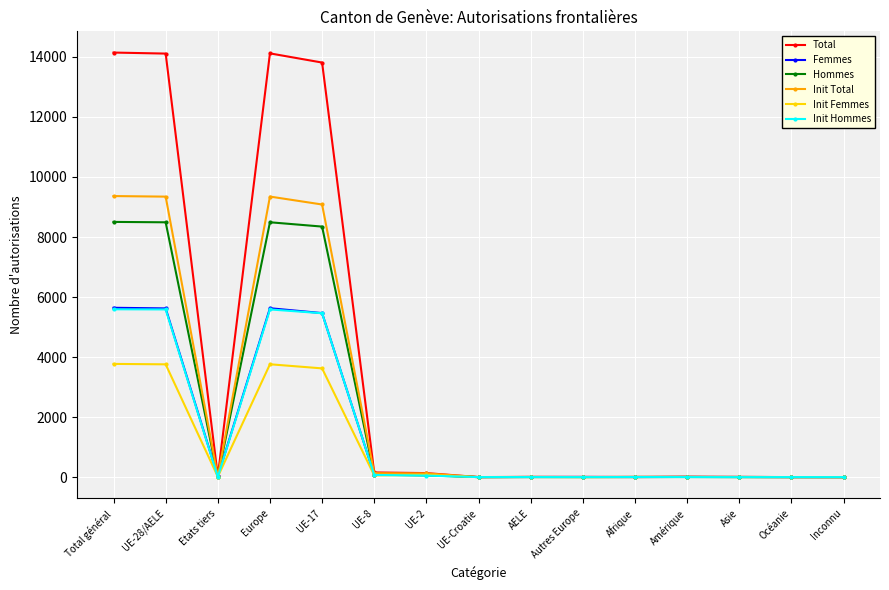

True or false: Init Hommes has more than 2 interior local peaks.

True